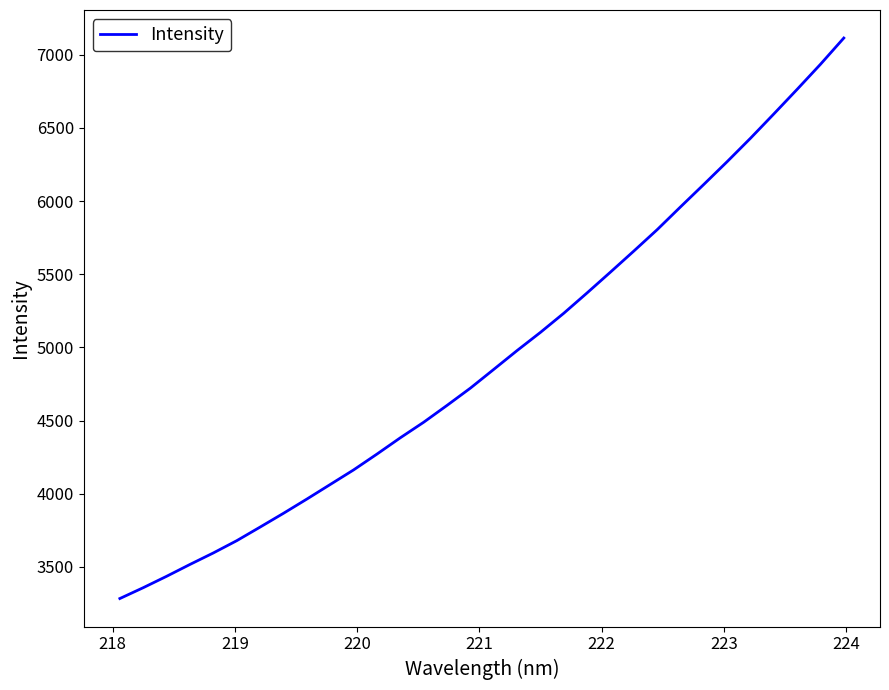

What is the greatest value displayed?

7114.6